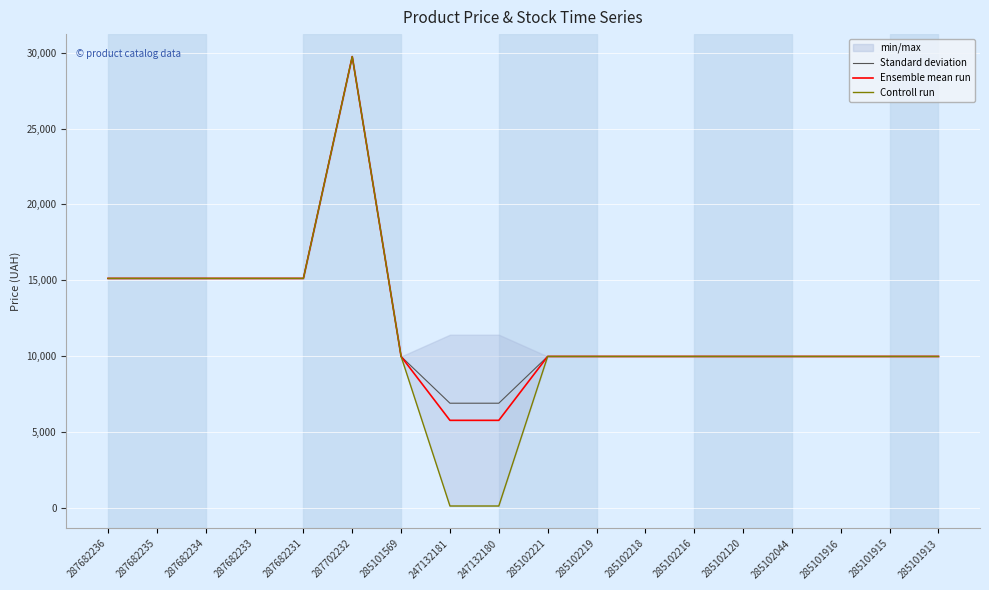

Which series has the largest range (max minus min)?

Controll run